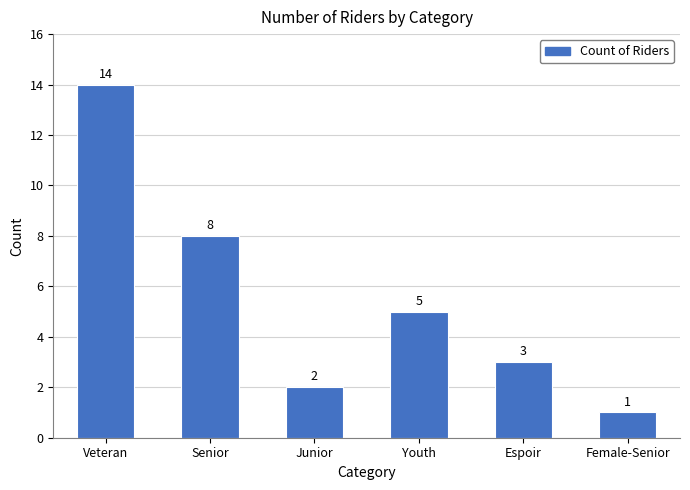

What is the change in value from Youth to Female-Senior?

-4